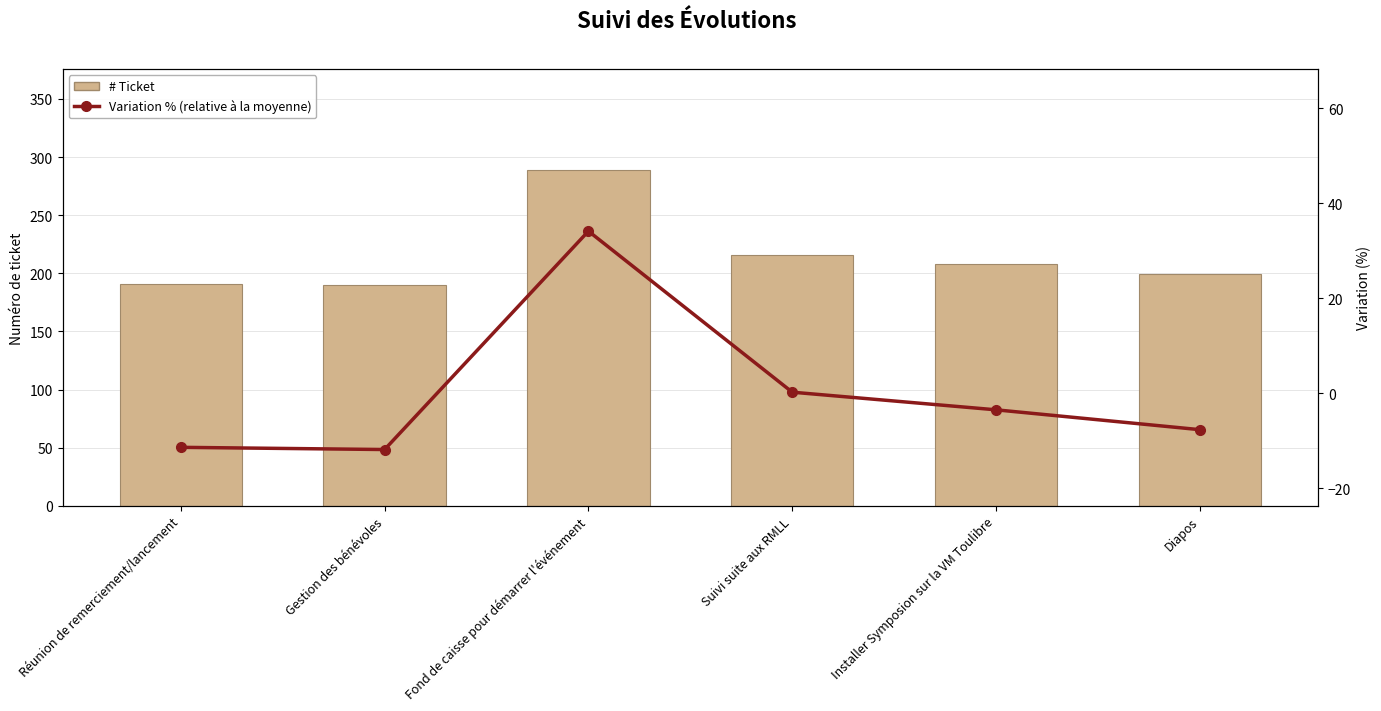

What position from the left is Diapos?

6